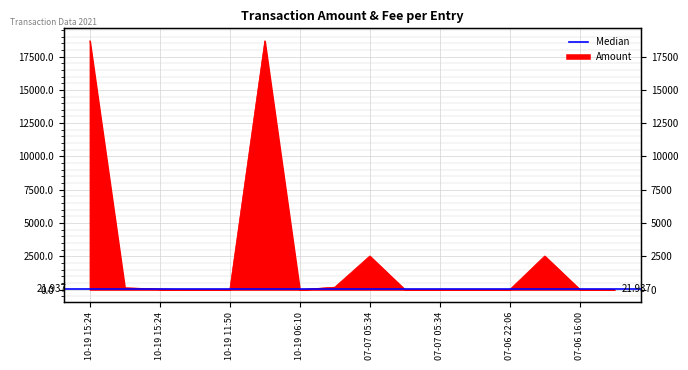

At which category does the data reach its first local valley?

10-19 11:50